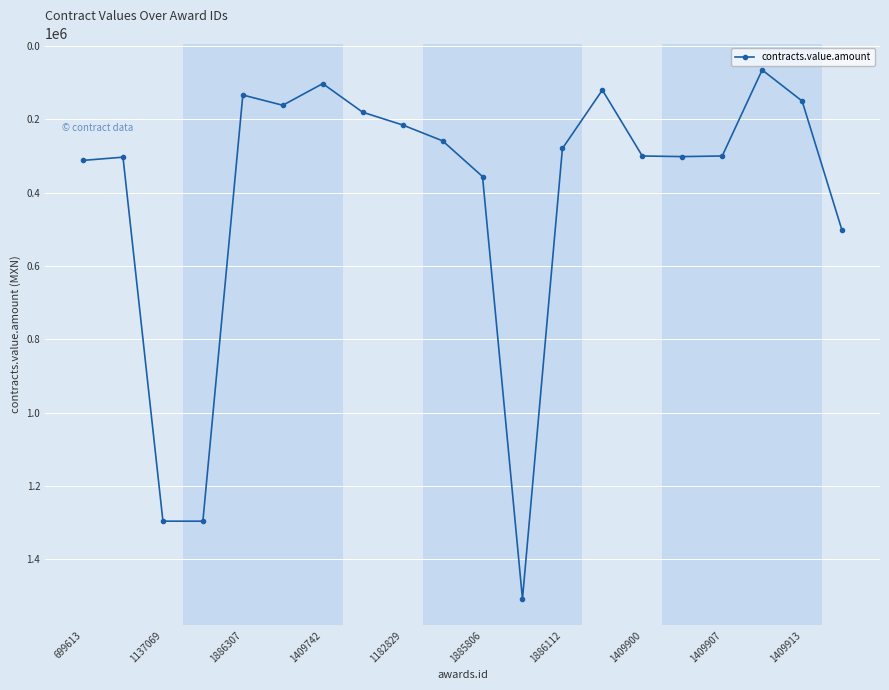

What is the minimum value shown in the chart?

65210.0